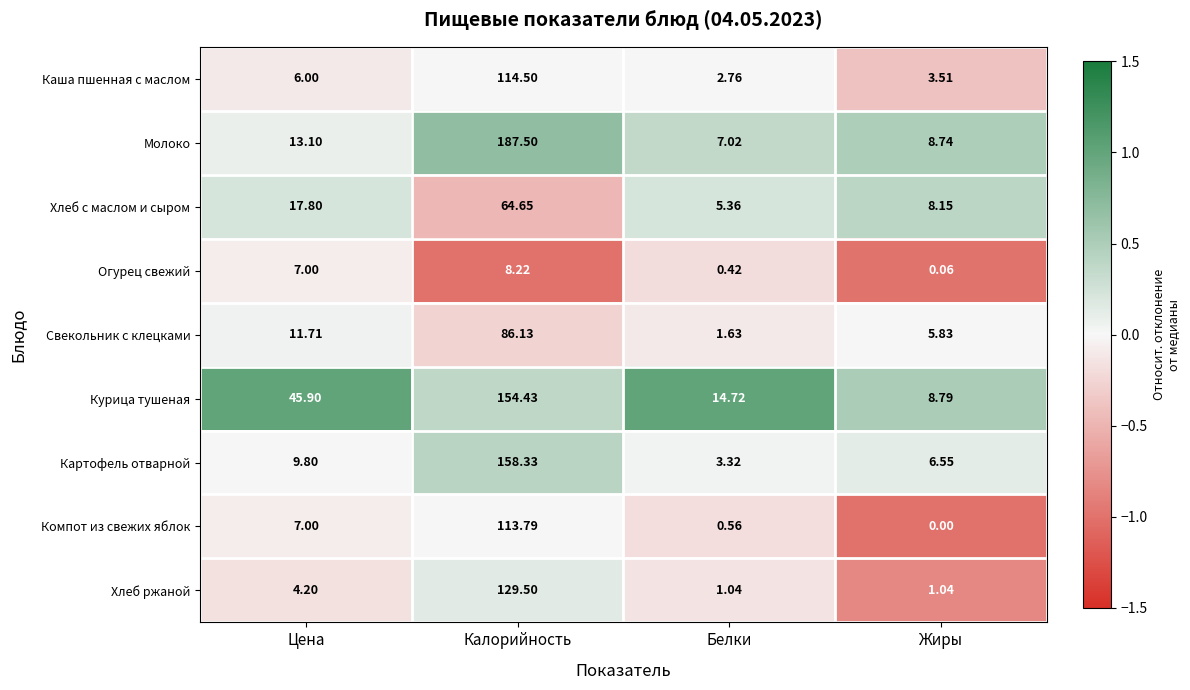

Rank the series at Жиры from highest to lowest value.

Курица тушеная, Молоко, Хлеб с маслом и сыром, Картофель отварной, Свекольник с клецками, Каша пшенная с маслом, Хлеб ржаной, Огурец свежий, Компот из свежих яблок